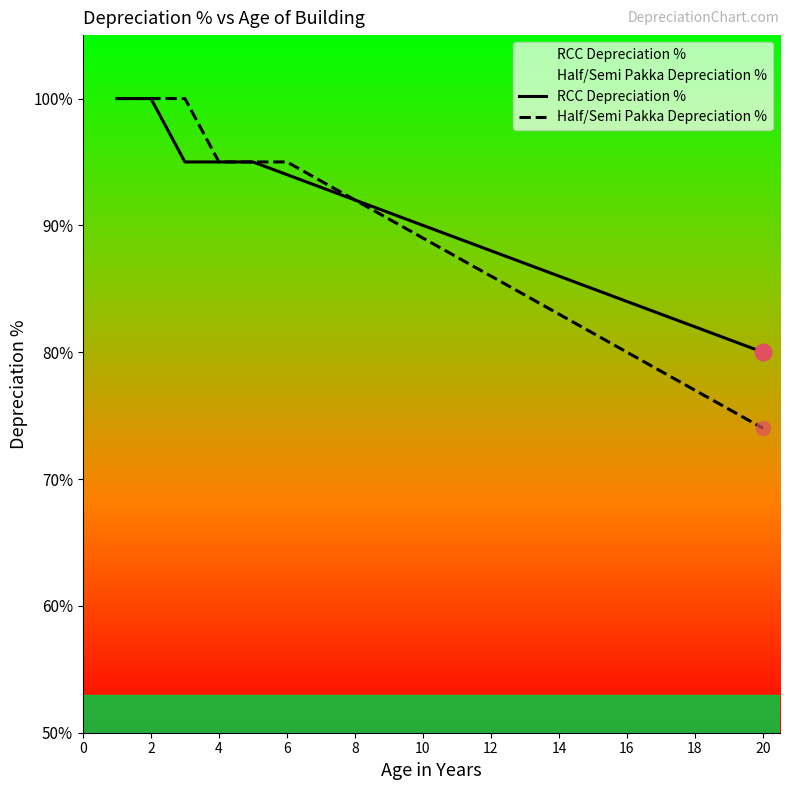

True or false: Half/Semi Pakka Depreciation % has more than 0 points higher than both neighbors.

False